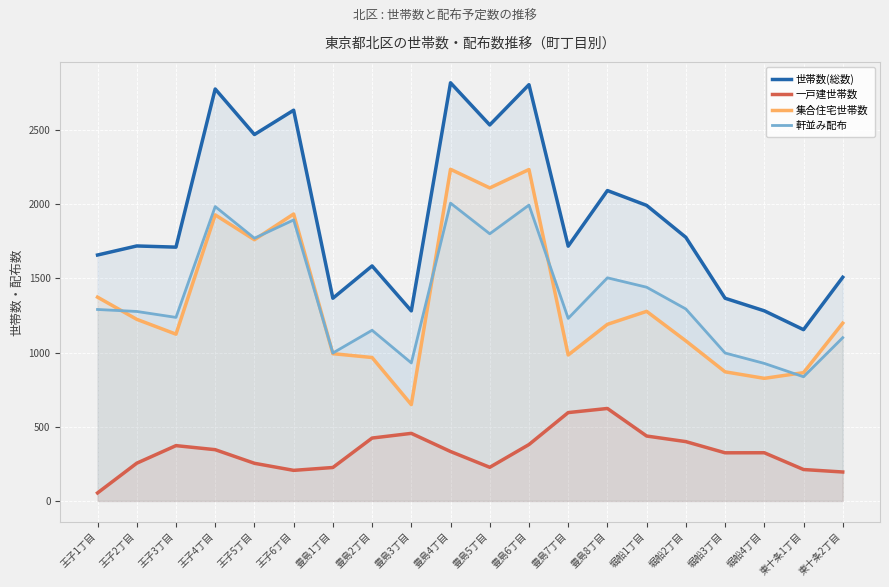

The 軒並み配布 series shows 509.1 at 豊島3丁目. True or false?

False